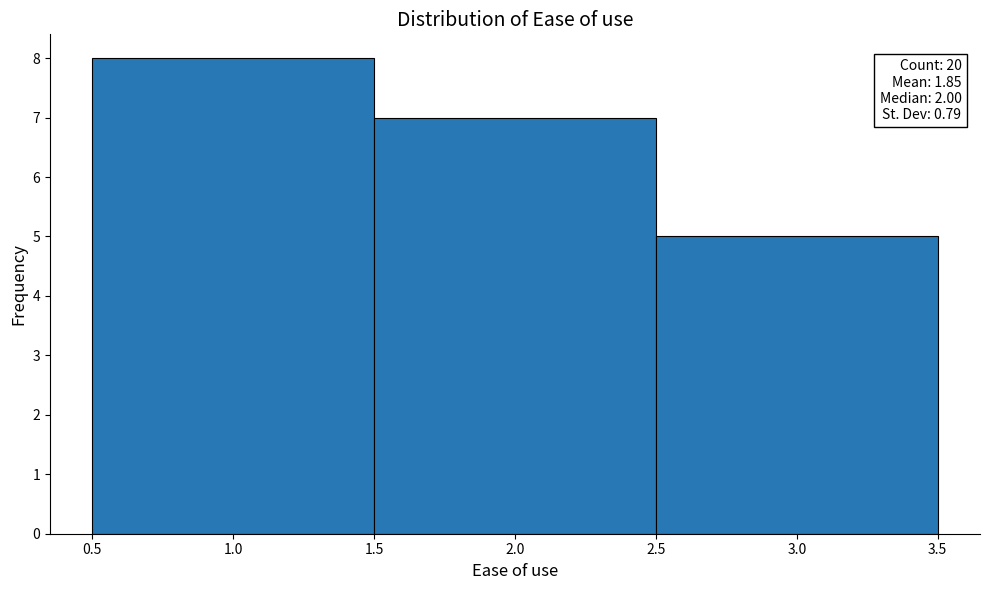

Which range on the x-axis has the tallest bar?

0.5 to 1.5